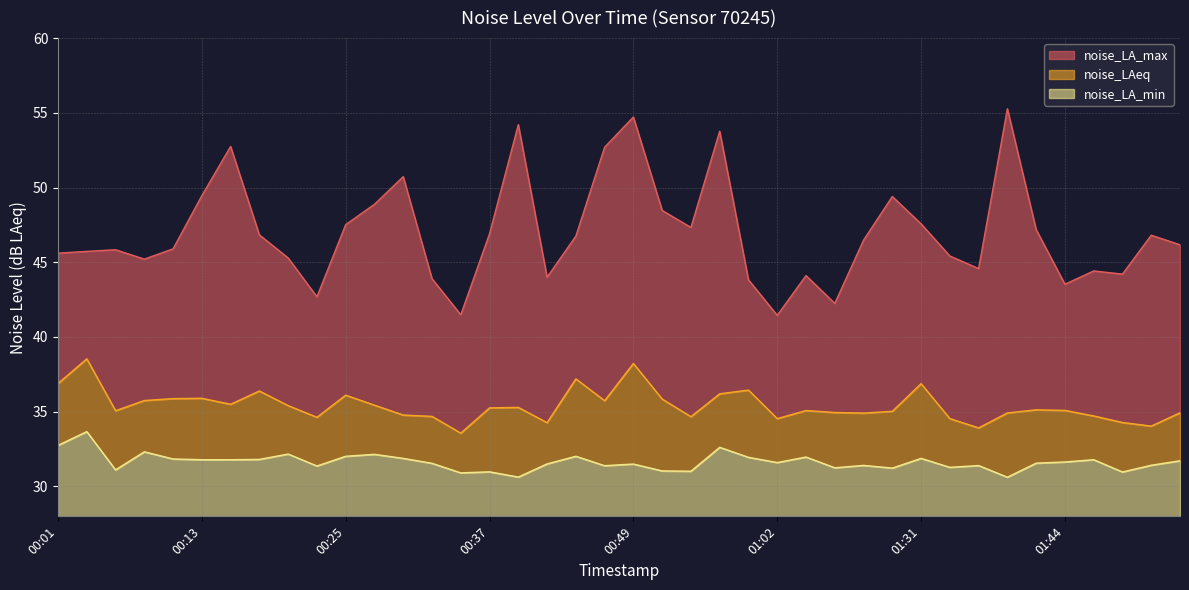

Is it true that noise_LA_max equals 49.4 at 01:29?

True